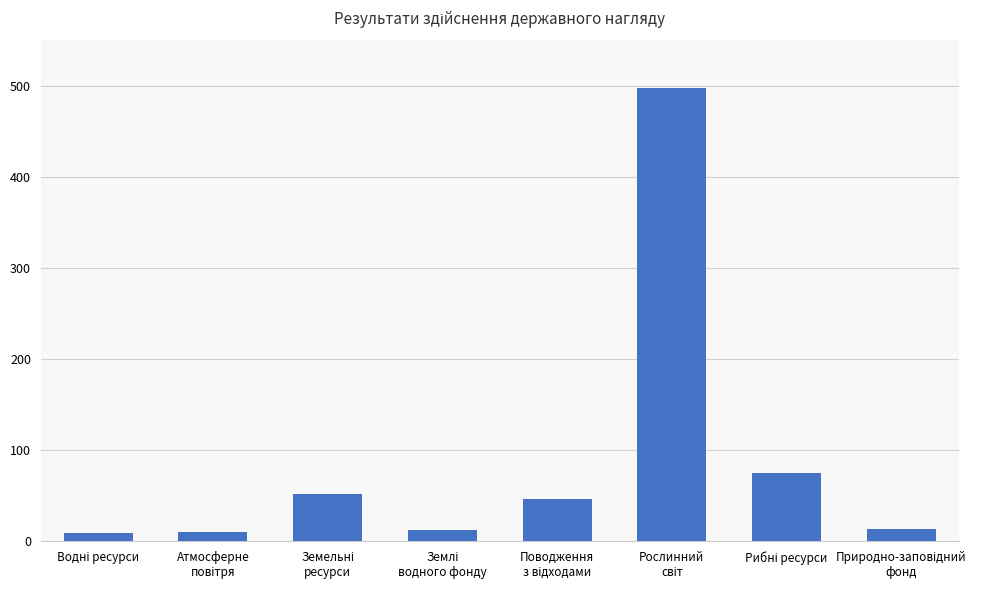

What is the maximum value shown in the chart?

498